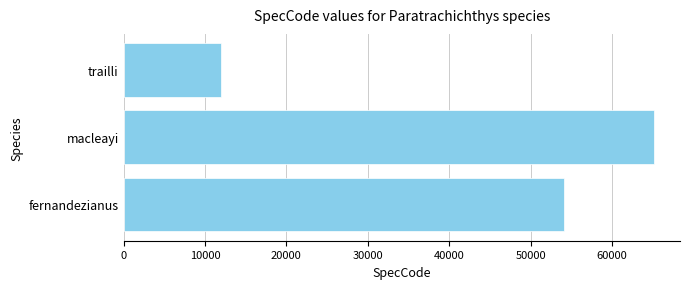

True or false: the data shows 12005 at trailli.

True